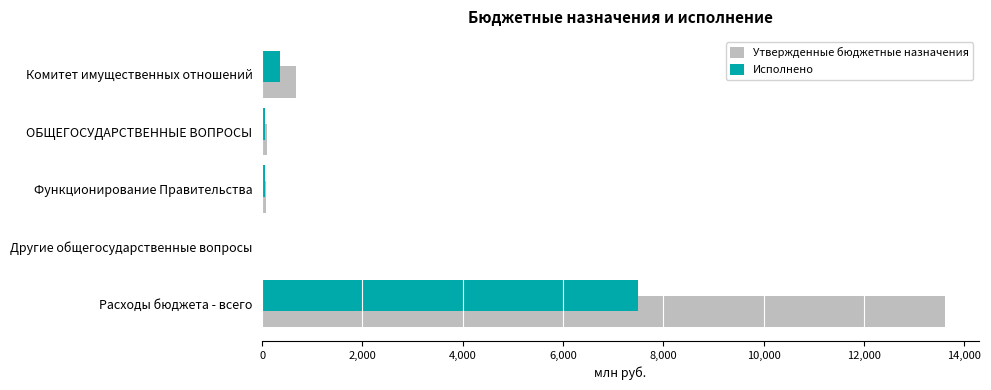

At which label is Исполнено closest to 3752?

Комитет имущественных отношений